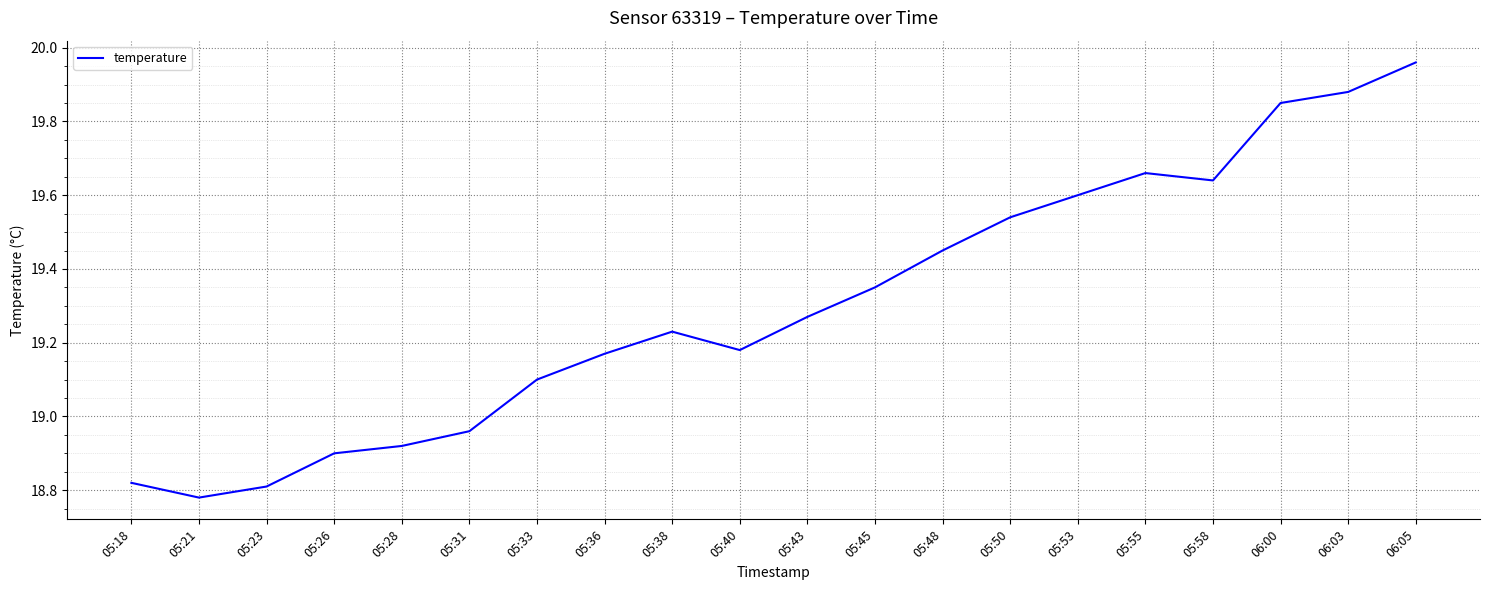

What is the approximate value at 05:33?

19.1